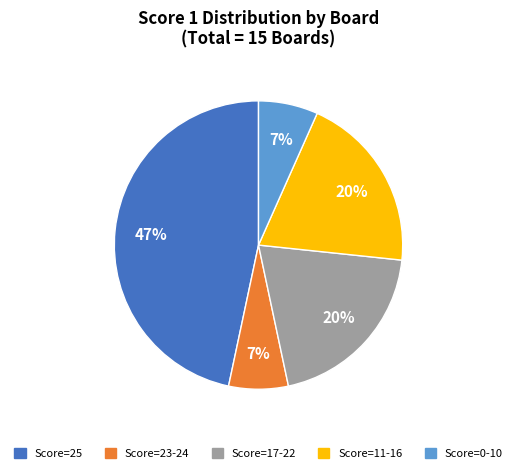

To the nearest percent, what is the difference between the largest and smallest slice percentages?

40%